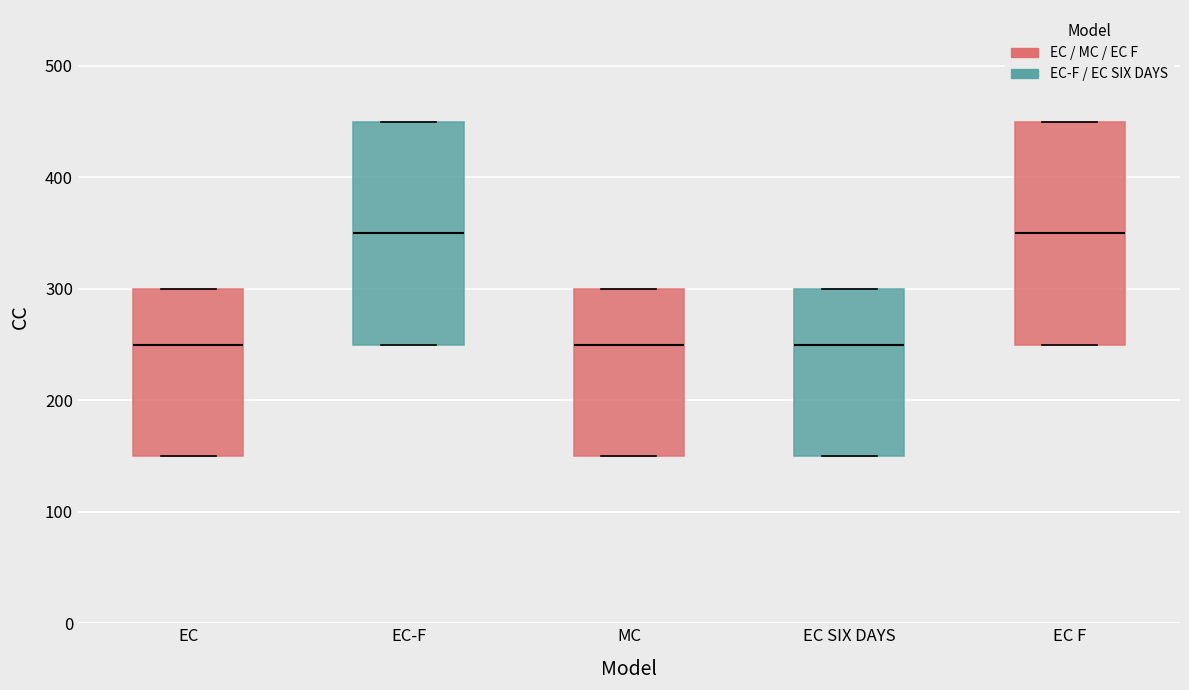

Reading left to right, read every box against the y-axis: the position of its median line, the range the box covers, and the ends of its whiskers. The values are not printed on the chart, so give them approximately, as read against the axis.

EC: median 250, box 150 to 300, whiskers 150 to 300
EC-F: median 350, box 250 to 450, whiskers 250 to 450
MC: median 250, box 150 to 300, whiskers 150 to 300
EC SIX DAYS: median 250, box 150 to 300, whiskers 150 to 300
EC F: median 350, box 250 to 450, whiskers 250 to 450